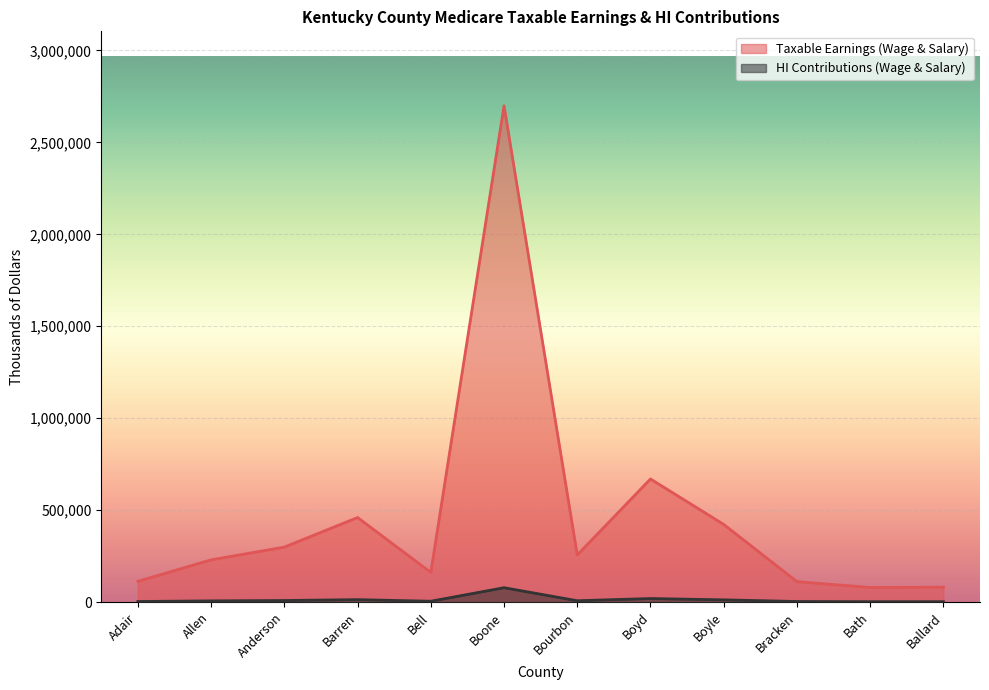

What is the difference between the maximum and minimum values in the HI Contributions (Wage & Salary) series?

75960